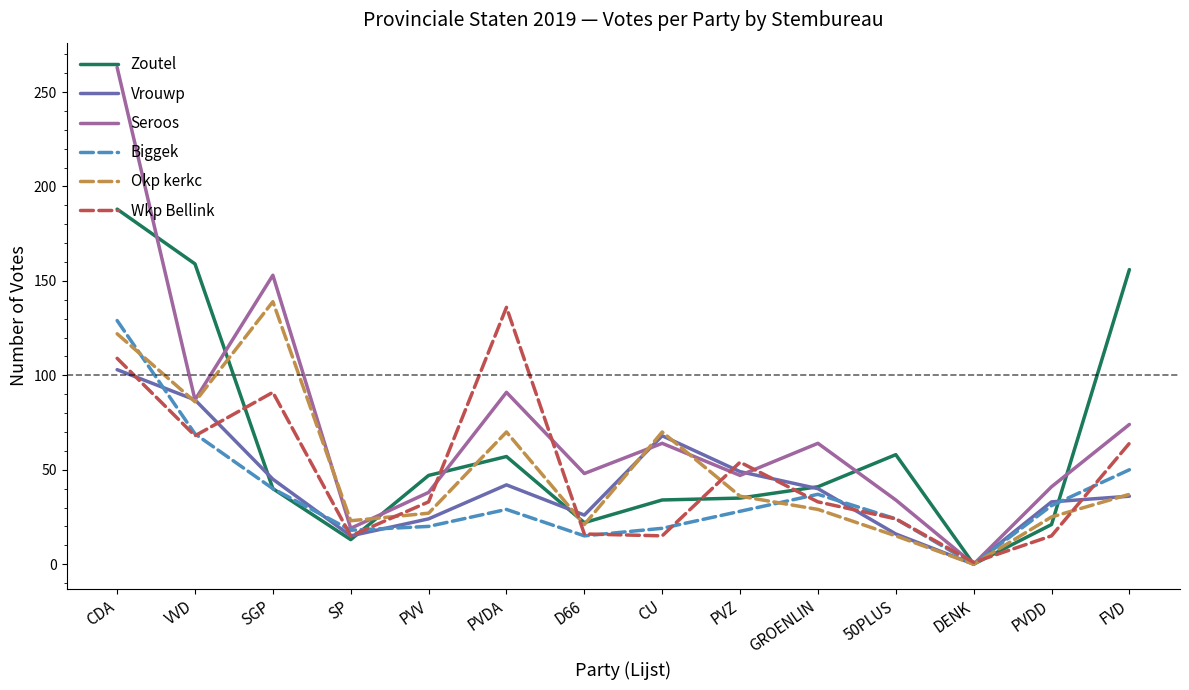

What are all the series names shown in the legend?

Zoutel, Vrouwp, Seroos, Biggek, Okp kerkc, Wkp Bellink